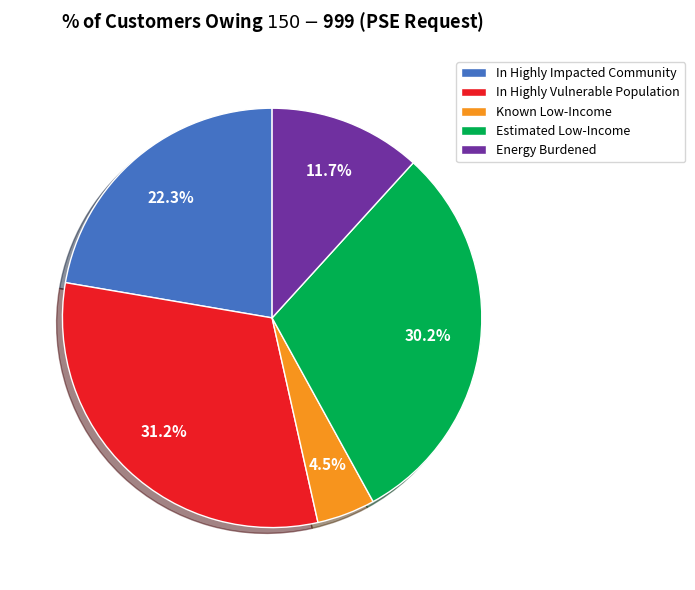

Do Estimated Low-Income and In Highly Vulnerable Population together represent more than half of the pie?

Yes